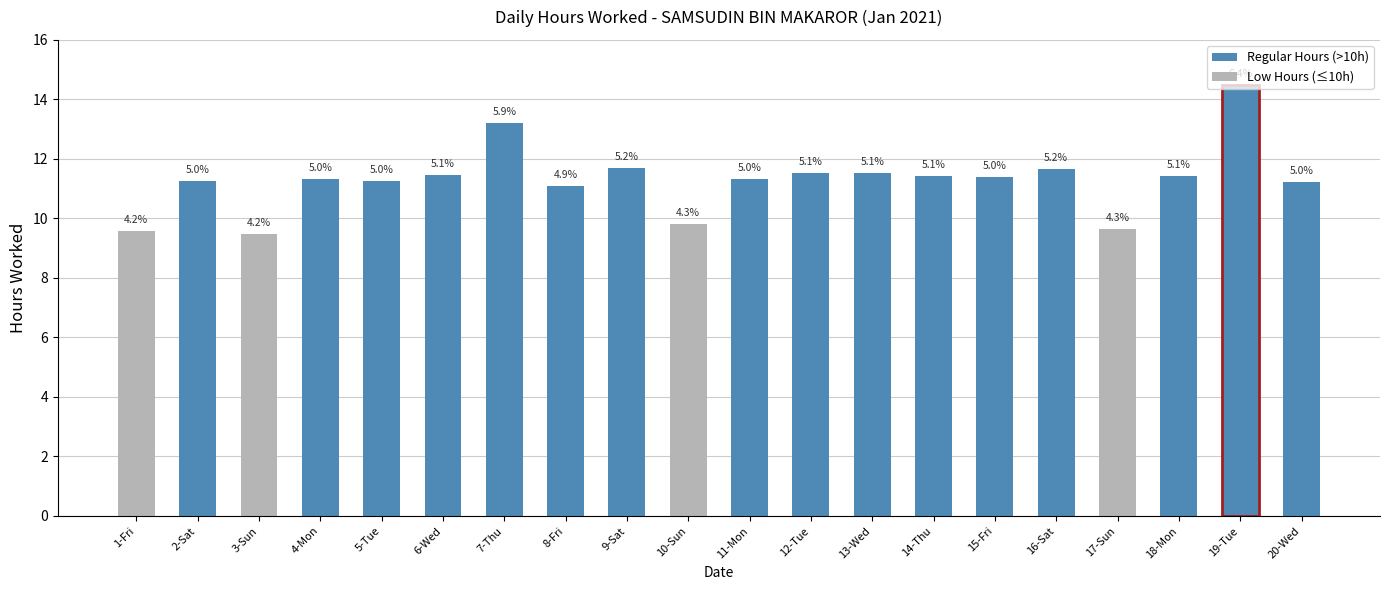

The chart shows a value of 16.8 at 14-Thu. True or false?

False